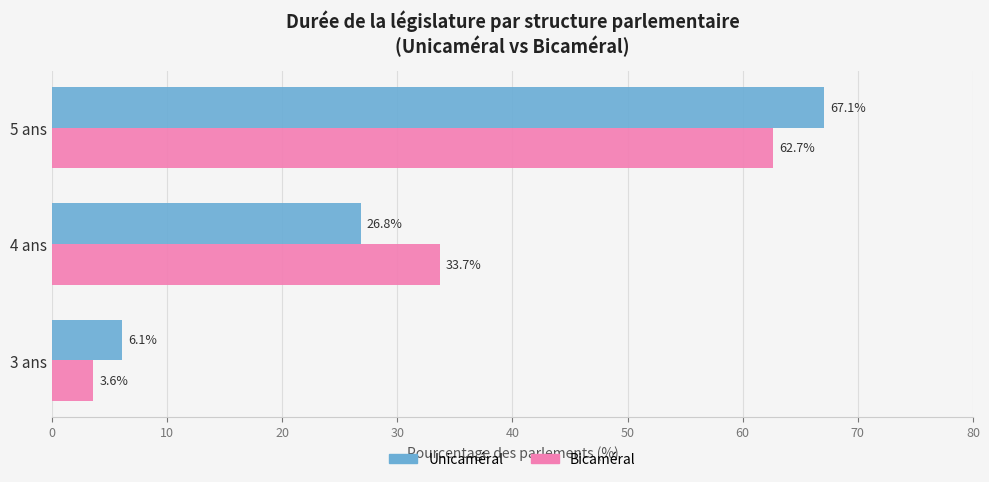

How many distinct data groups are displayed?

2